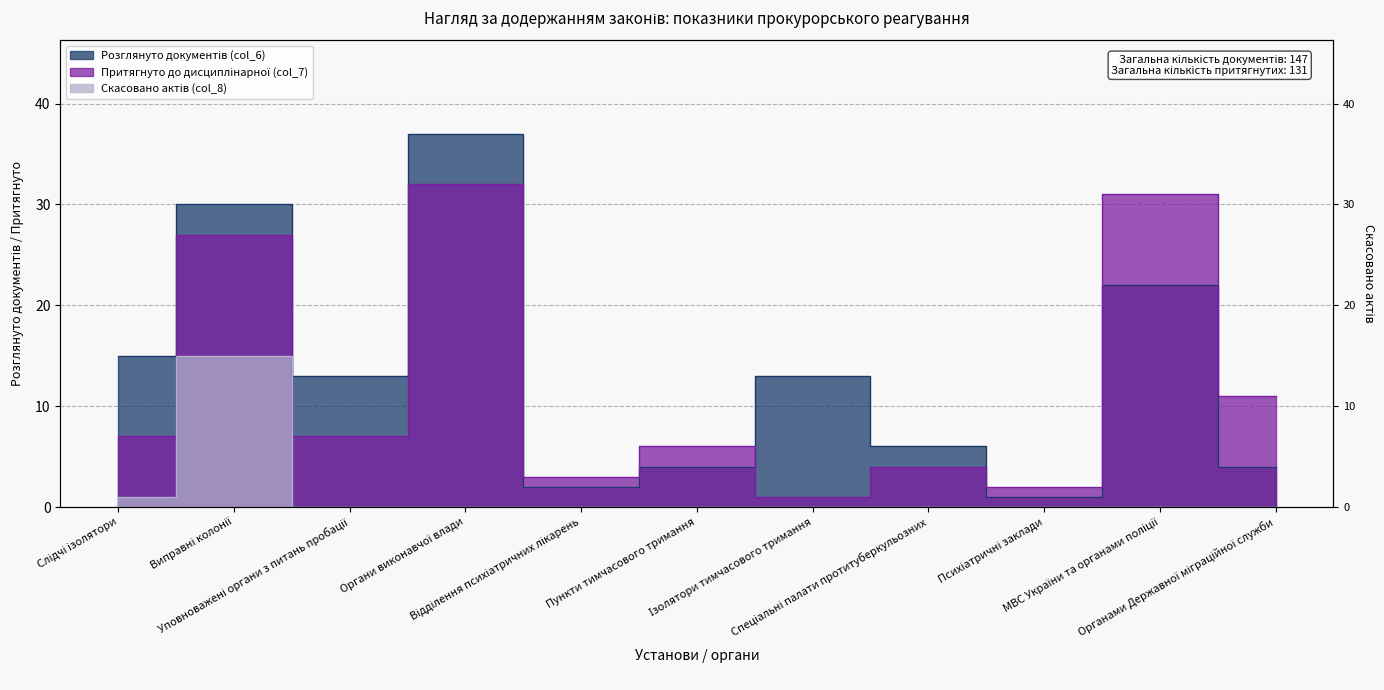

Reading right to left, extract all data points from this chart.

Розглянуто документів (col_6): 4	22	1	6	13	4	2	37	13	30	15
Притягнуто до дисциплінарної (col_7): 11	31	2	4	1	6	3	32	7	27	7
Скасовано актів (col_8): 0	0	0	0	0	0	0	0	0	15	1